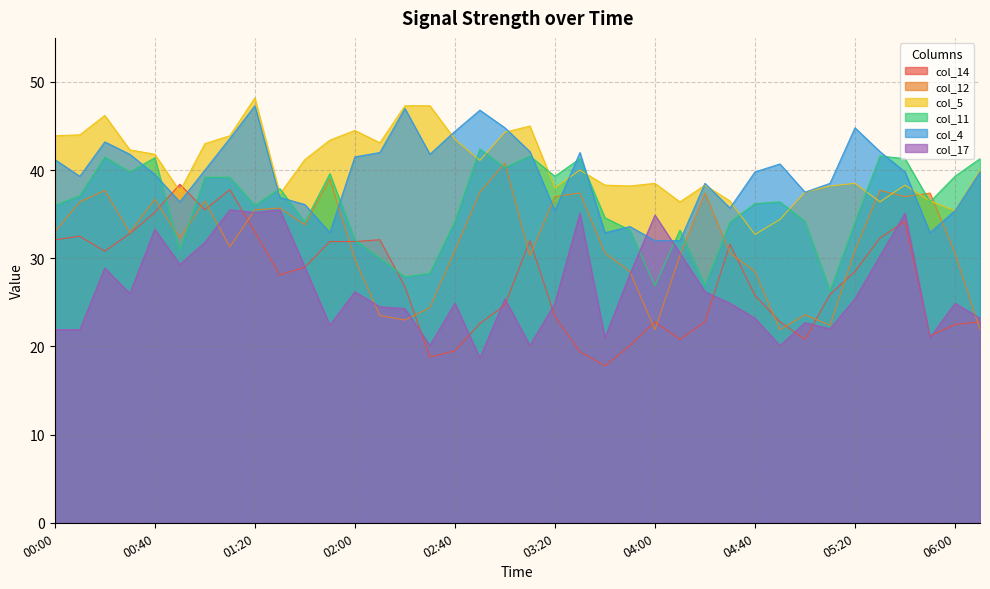

True or false: col_12 has more than 2 interior local peaks.

True